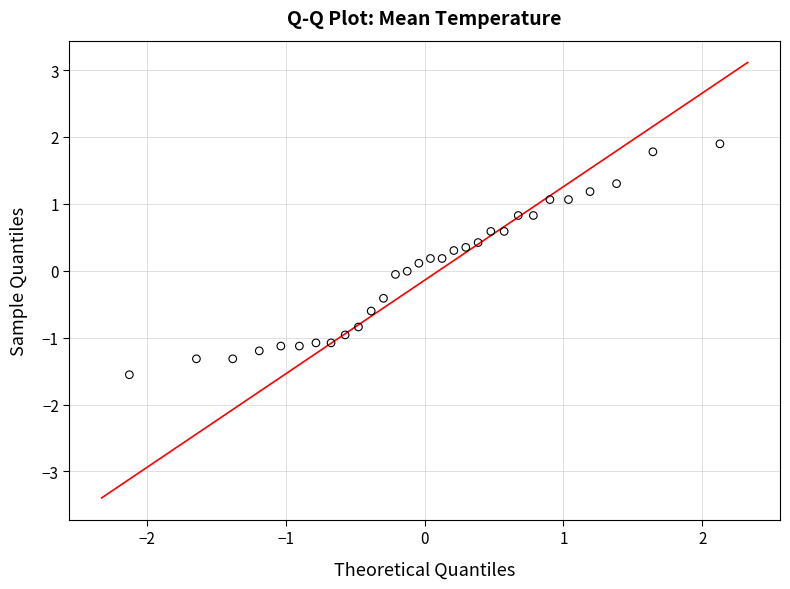

What is the range of Y values (max minus min)?

3.5